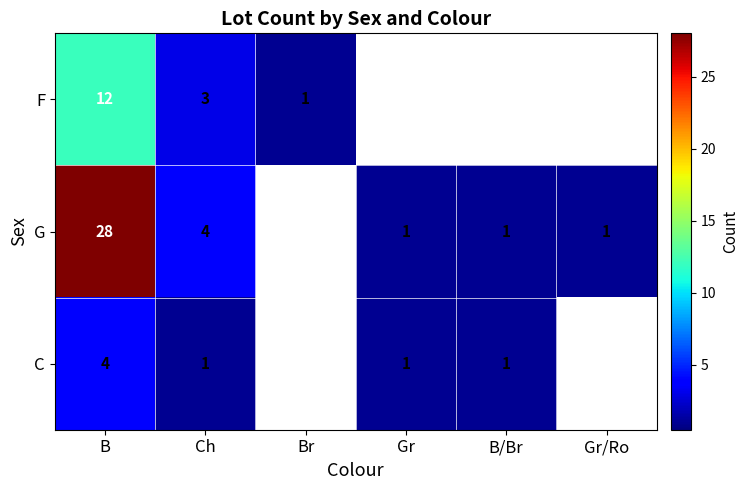

The F series shows 3 at Ch. True or false?

True